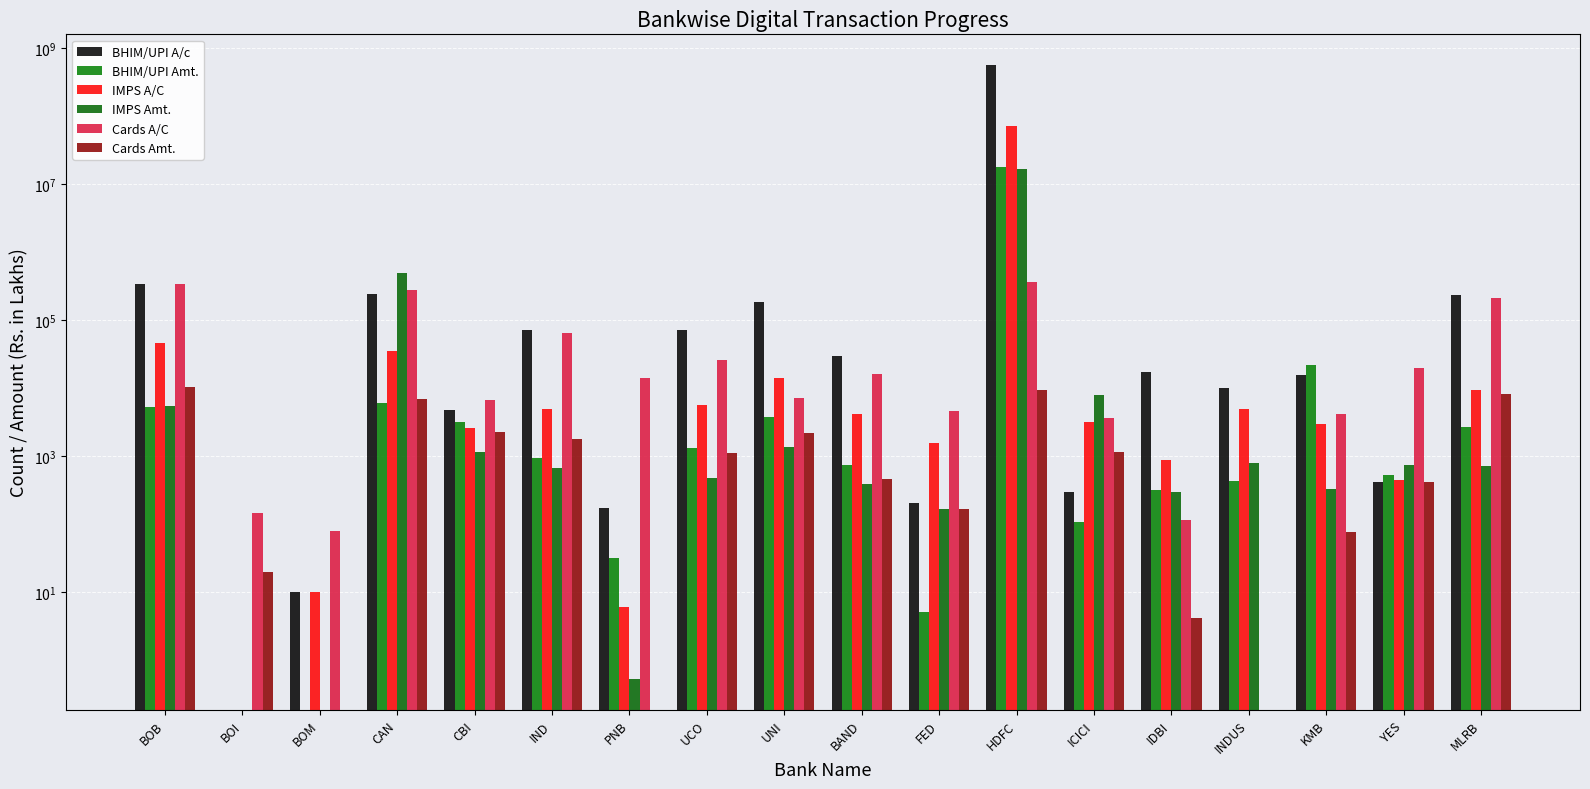

Reading left to right, transcribe all the data shown in this chart.

BHIM/UPI A/c: BOB=336638.0	BOI=0.0	BOM=10.0	CAN=236685.0	CBI=4729.0	IND=69837.0	PNB=172.0	UCO=71437.0	UNI=183968.0	BAND=29516.0	FED=202.0	HDFC=560771580.0	ICICI=290.0	IDBI=17226.0	INDUS=10075.0	KMB=15532.0	YES=411.0	MLRB=233963.0
BHIM/UPI Amt.: BOB=5315.2	BOI=0.0	BOM=0.0	CAN=5955.6	CBI=3100.8	IND=930.0	PNB=31.3	UCO=1301.2	UNI=3685.1	BAND=746.0	FED=5.0	HDFC=17766700.0	ICICI=107.9	IDBI=311.4	INDUS=424.4	KMB=22032.1	YES=515.7	MLRB=2669.1
IMPS A/C: BOB=45203.0	BOI=0.0	BOM=10.0	CAN=34573.0	CBI=2539.0	IND=4819.0	PNB=6.0	UCO=5647.0	UNI=14137.0	BAND=4144.0	FED=1567.0	HDFC=71105095.0	ICICI=3132.0	IDBI=877.0	INDUS=4832.0	KMB=2962.0	YES=435.0	MLRB=9252.0
IMPS Amt.: BOB=5374.8	BOI=0.0	BOM=0.0	CAN=489956.7	CBI=1153.2	IND=656.2	PNB=0.5	UCO=475.4	UNI=1364.5	BAND=389.8	FED=165.0	HDFC=16576433.6	ICICI=7733.2	IDBI=298.6	INDUS=781.9	KMB=326.6	YES=741.5	MLRB=719.9
Cards A/C: BOB=340376.0	BOI=143.0	BOM=79.0	CAN=279314.0	CBI=6621.0	IND=64841.0	PNB=14177.0	UCO=25473.0	UNI=7027.0	BAND=16115.0	FED=4557.0	HDFC=358464.0	ICICI=3623.0	IDBI=113.0	INDUS=0.0	KMB=4192.0	YES=19749.0	MLRB=209023.0
Cards Amt.: BOB=10277.0	BOI=19.8	BOM=0.0	CAN=6815.4	CBI=2275.7	IND=1775.8	PNB=0.0	UCO=1112.8	UNI=2151.1	BAND=458.2	FED=164.0	HDFC=9168.5	ICICI=1141.7	IDBI=4.2	INDUS=0.0	KMB=76.5	YES=414.7	MLRB=8266.8